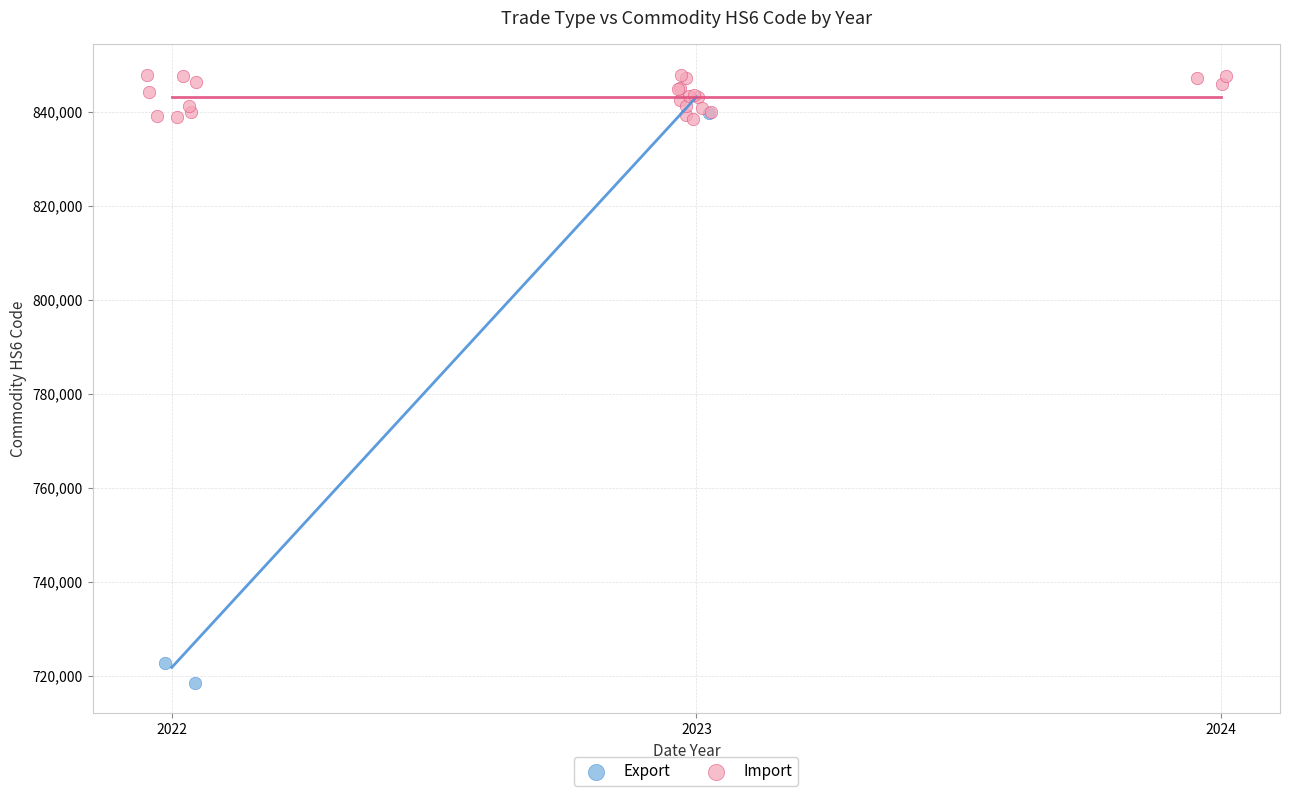

Which series has the largest Y range (max minus min)?

Export